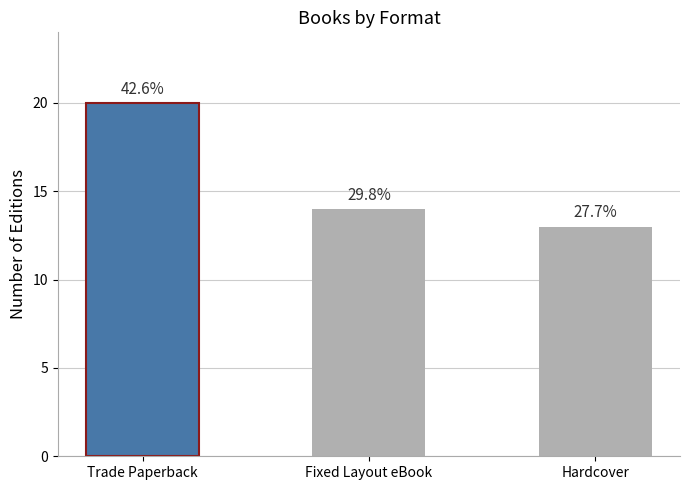

Where is the data nearest to the value 16?

Fixed Layout eBook